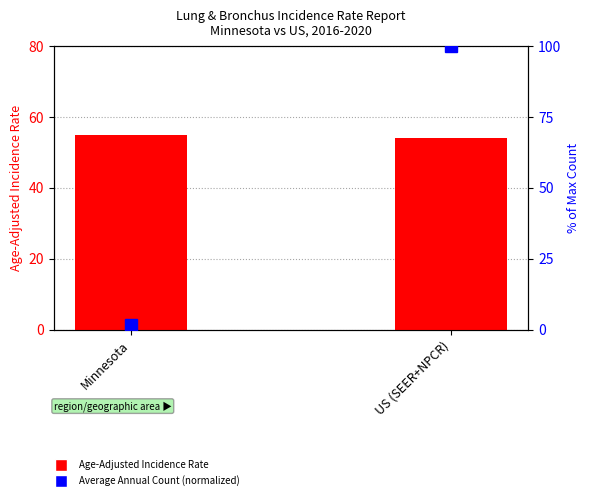

What is the difference between the highest and lowest values at Minnesota?

53.0